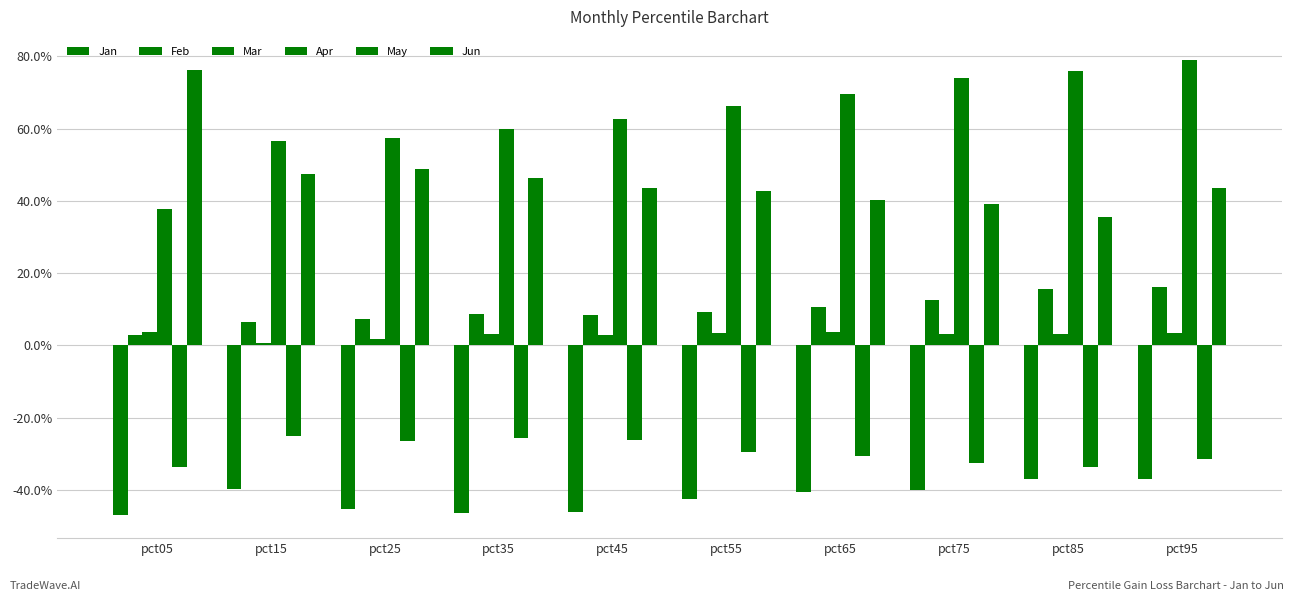

Rank the series at pct55 from lowest to highest value.

Jan, May, Mar, Feb, Jun, Apr